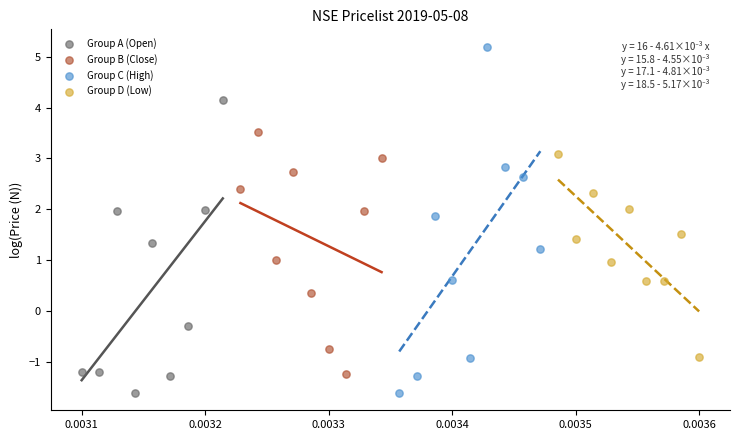

Which series contains the highest Y value?

Group C (High)